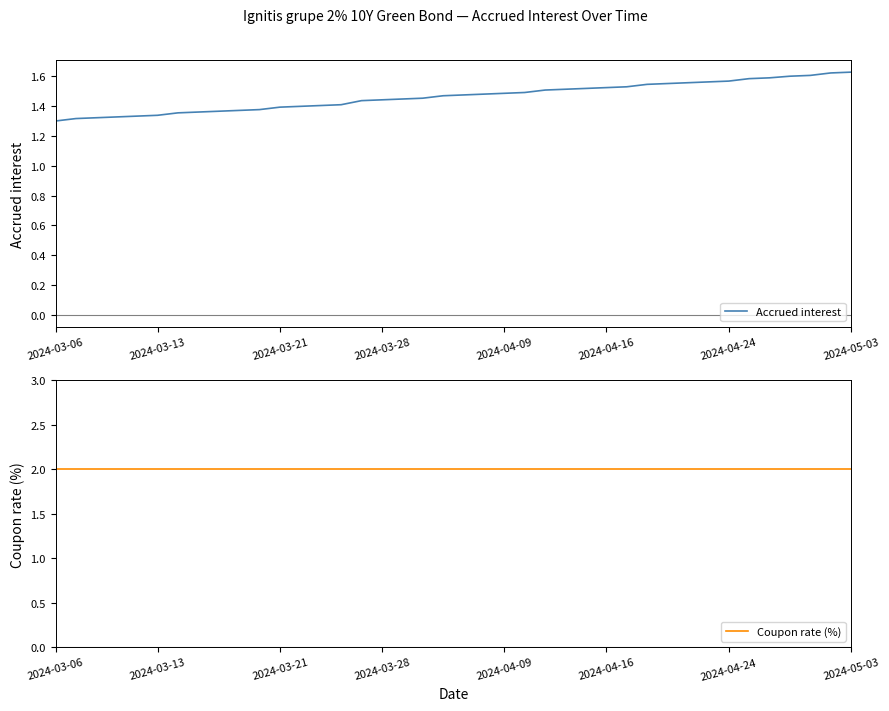

True or false: Accrued interest and Coupon rate (%) cross at least once.

False